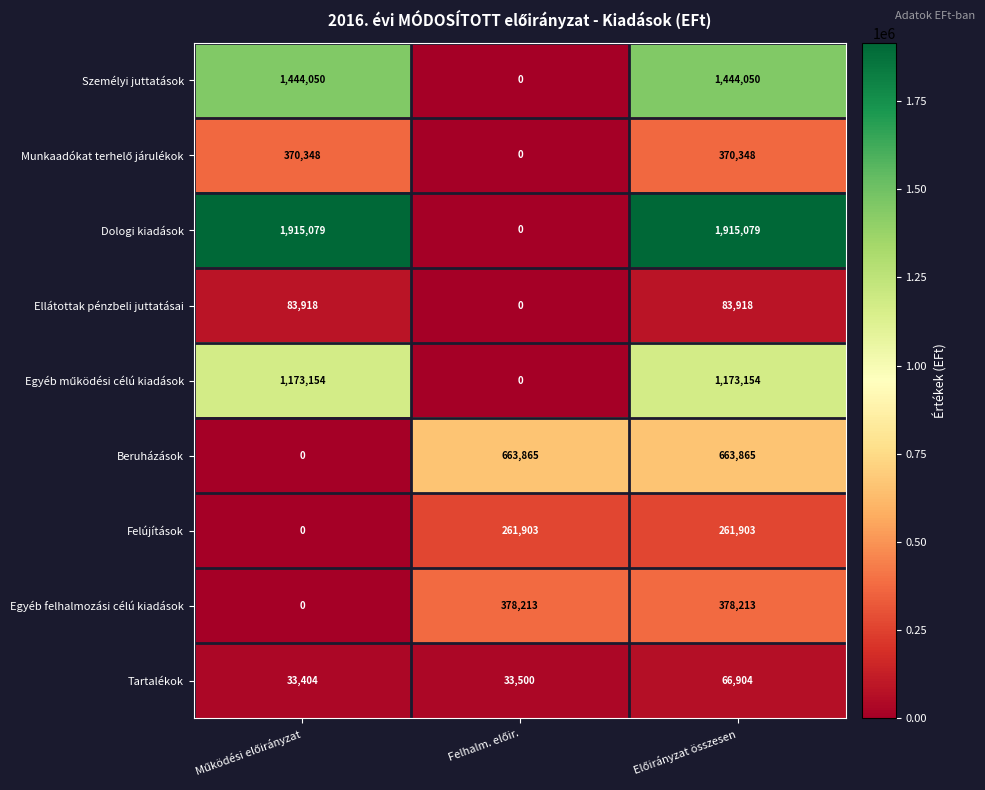

Which series has the largest range (max minus min)?

Dologi kiadások